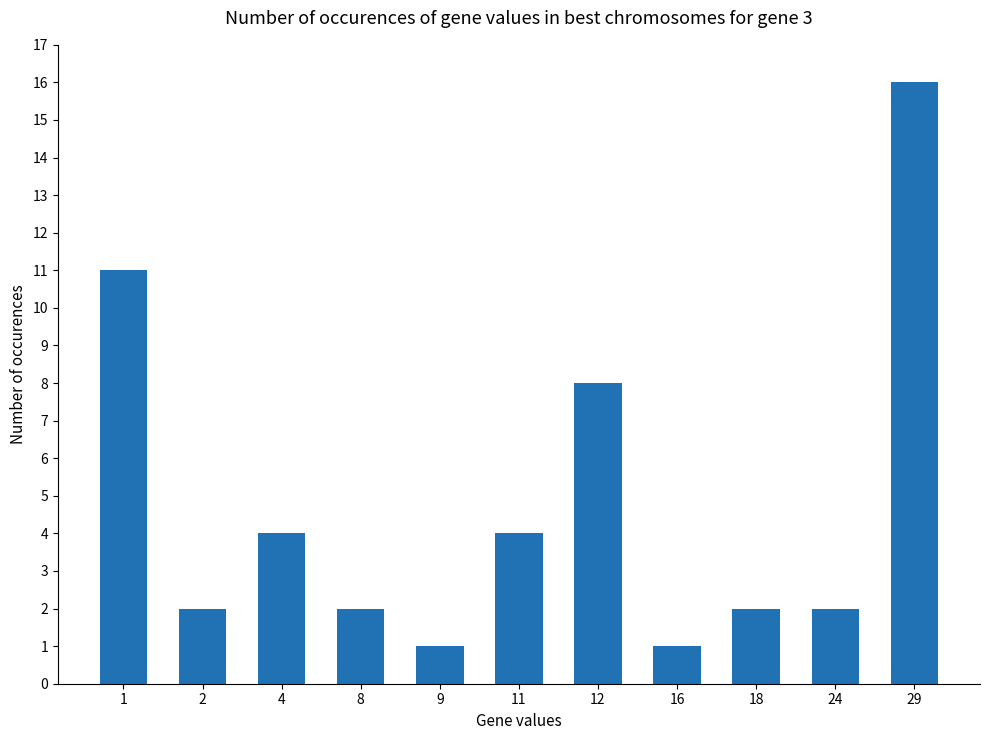

What is the greatest value displayed?

16